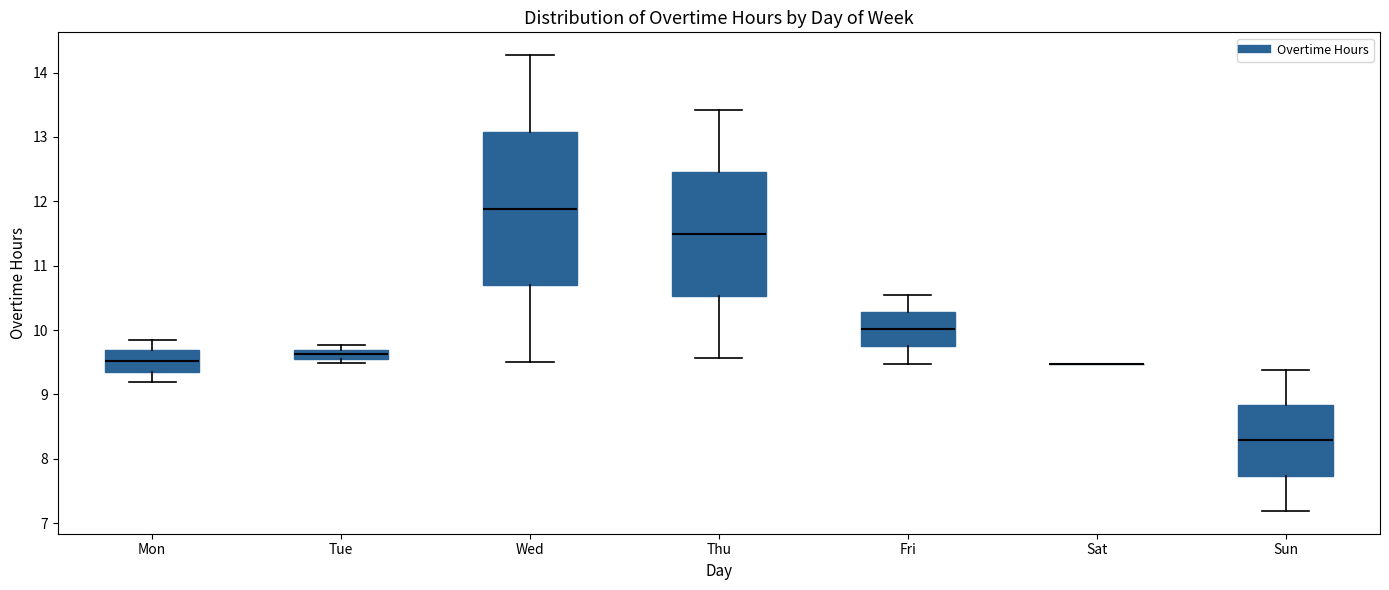

Comparing the boxes themselves (not the whiskers), which one is the tallest?

Wed